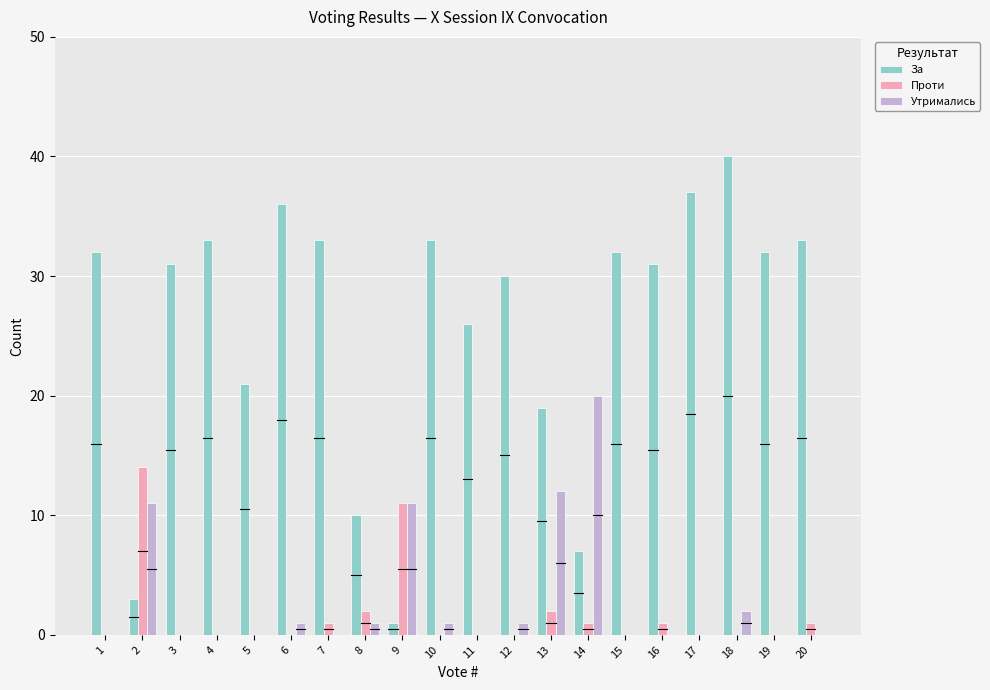

At which category is the sum across all series the highest?

18